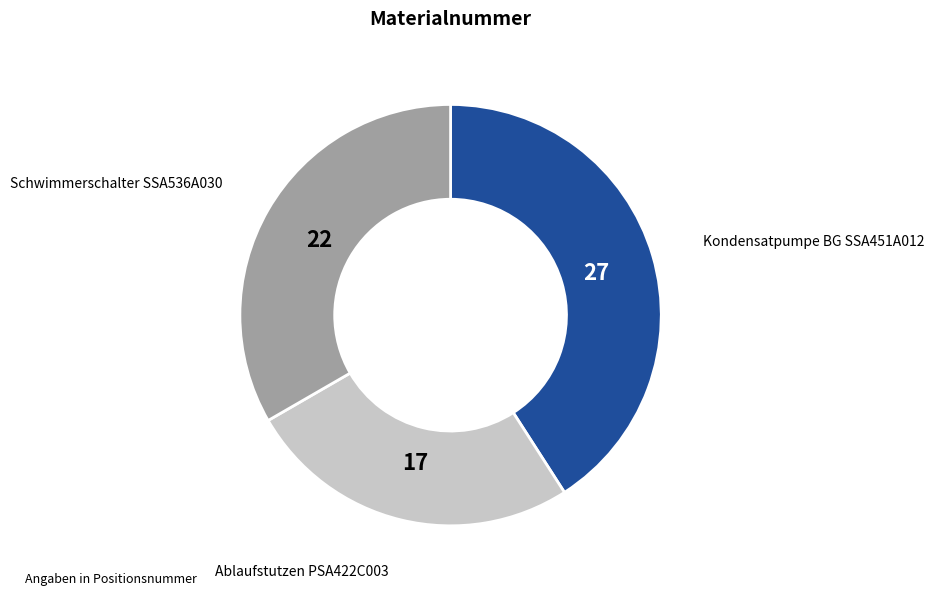

Count the number of slices in the pie.

3